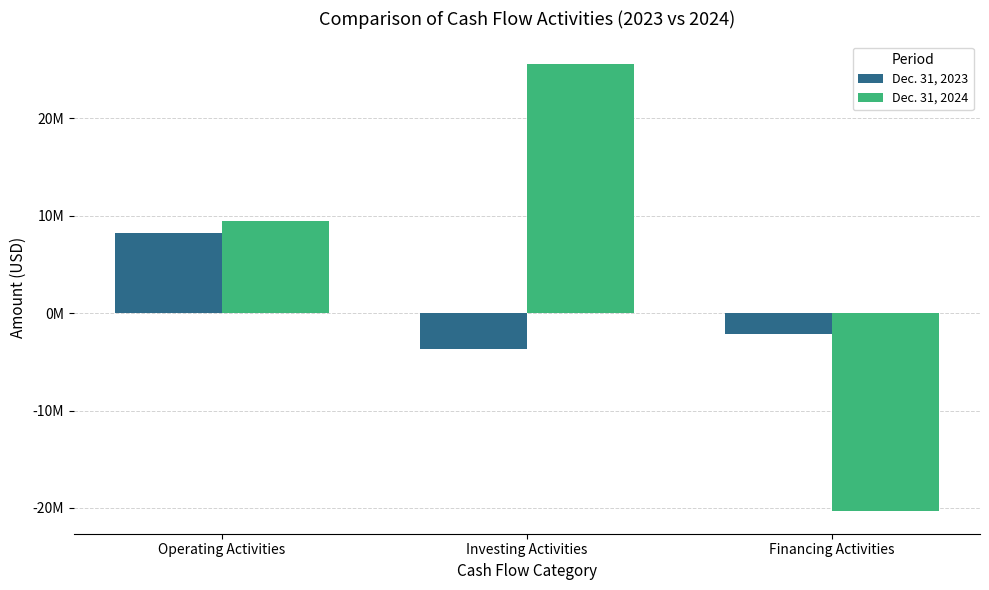

Which series has the largest range (max minus min)?

Dec. 31, 2024